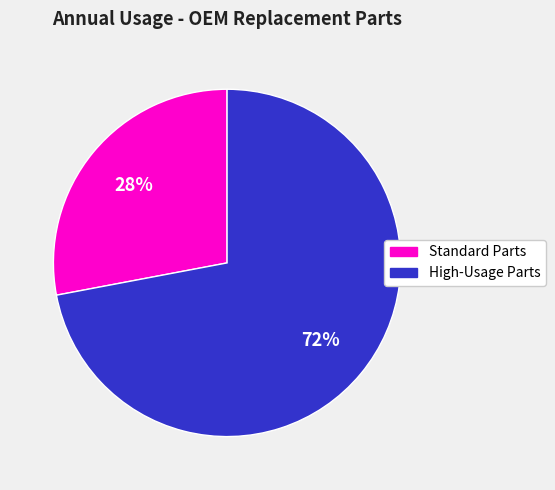

Is there a majority slice in this chart?

Yes